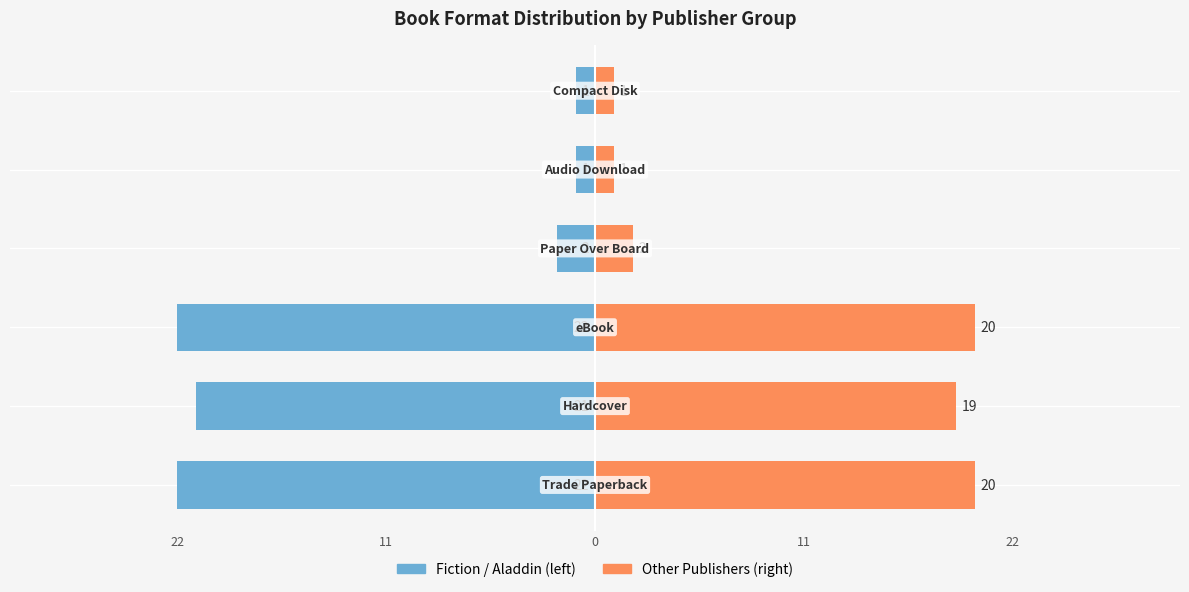

Between 0 and 5, which is larger?

5